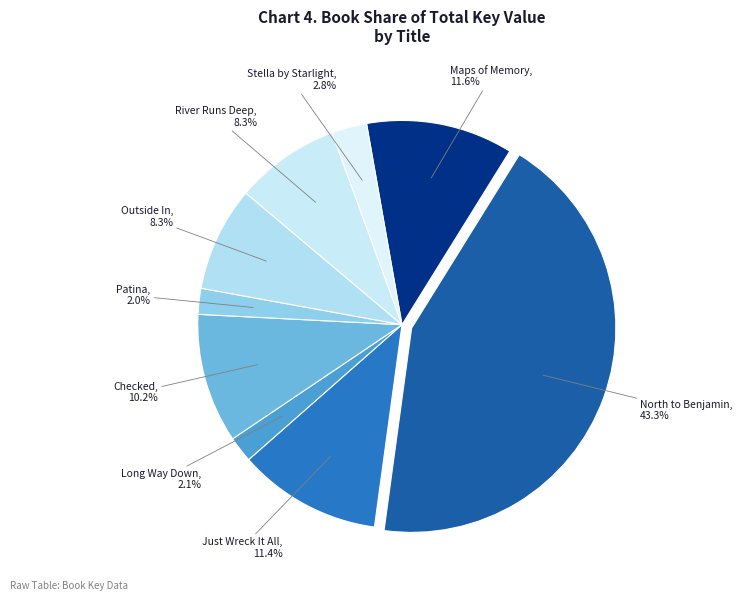

Does Maps of Memory represent more than half of the total?

No